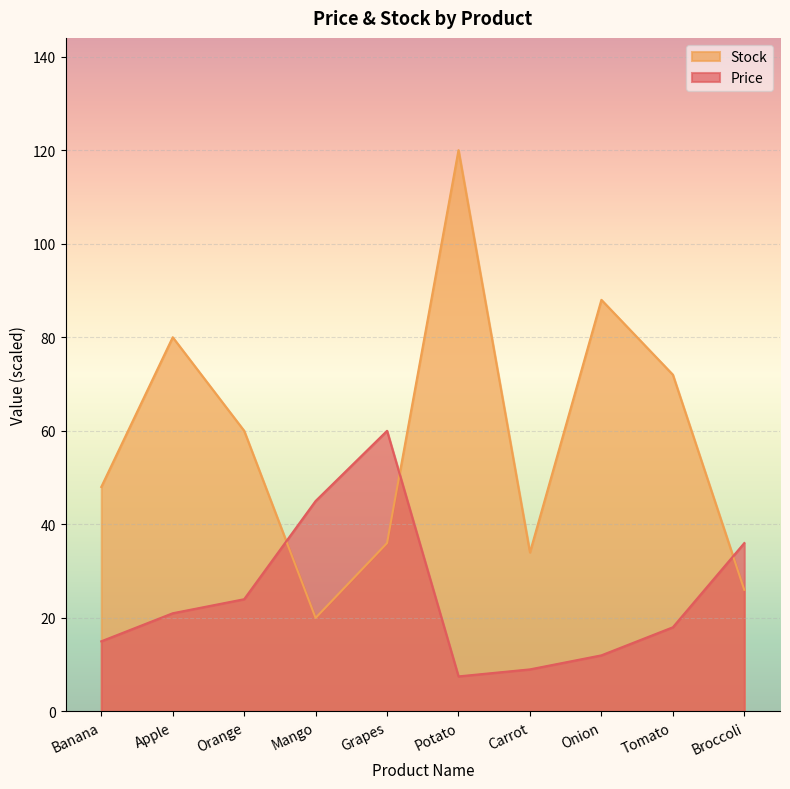

At Potato, list the series in order from largest to smallest.

Stock, Price